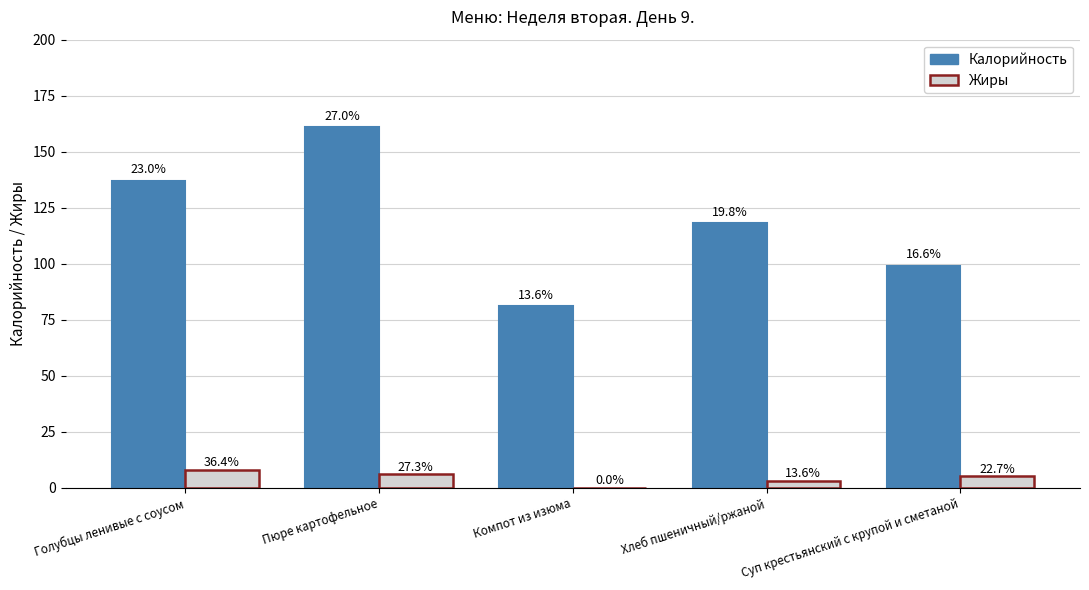

At which category is the sum across all series the highest?

Пюре картофельное